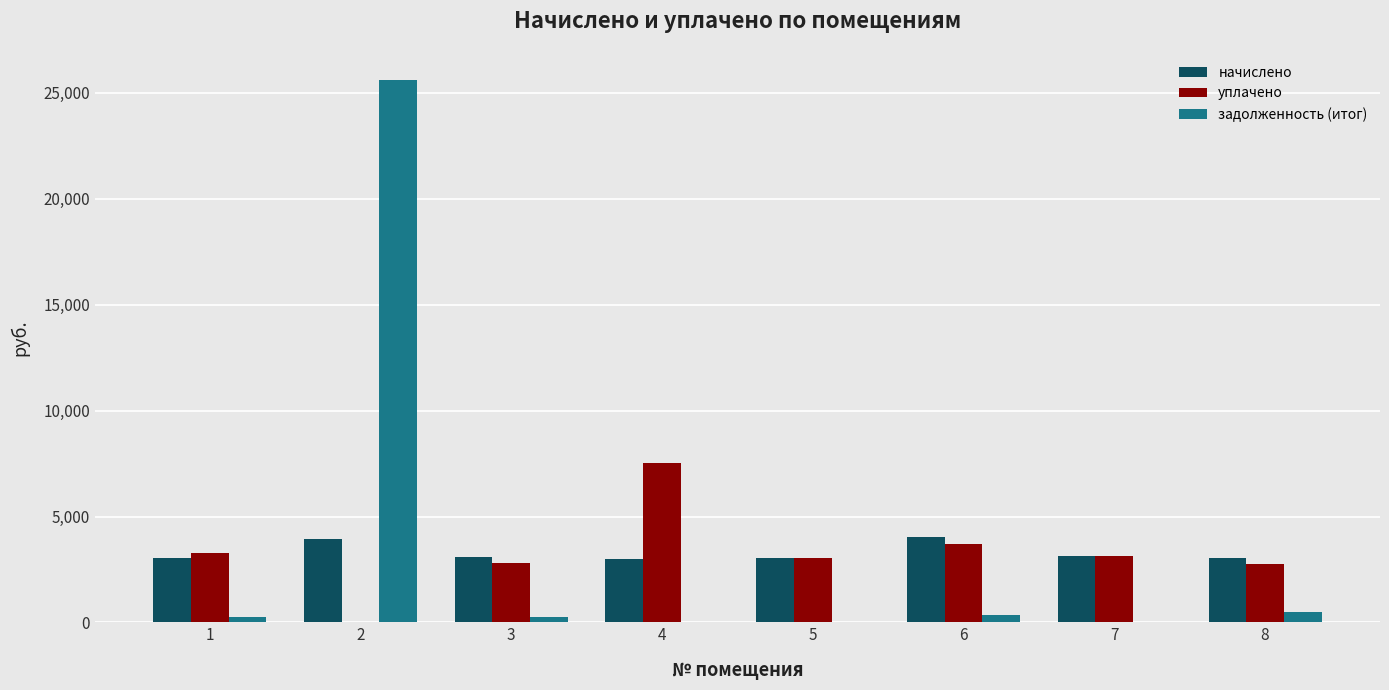

What is the greatest value displayed?

25598.1